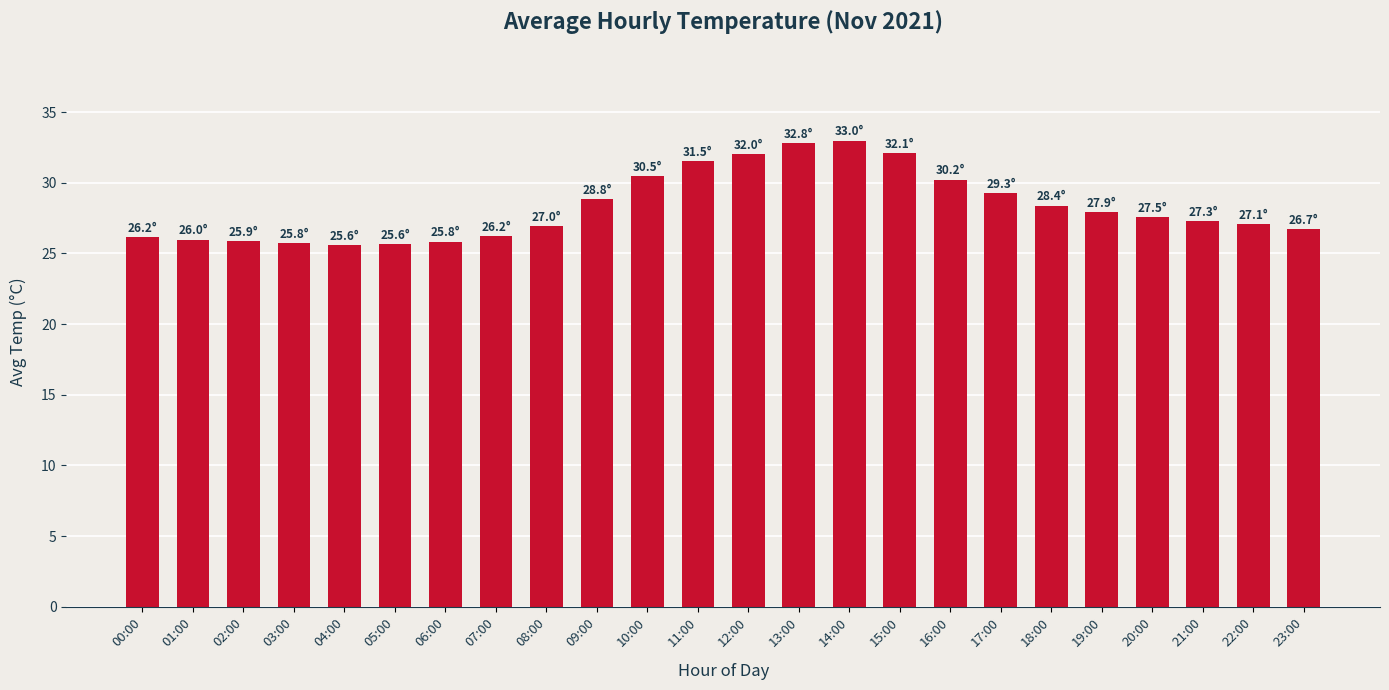

Is it true that the value at 17:00 is 17.3?

False